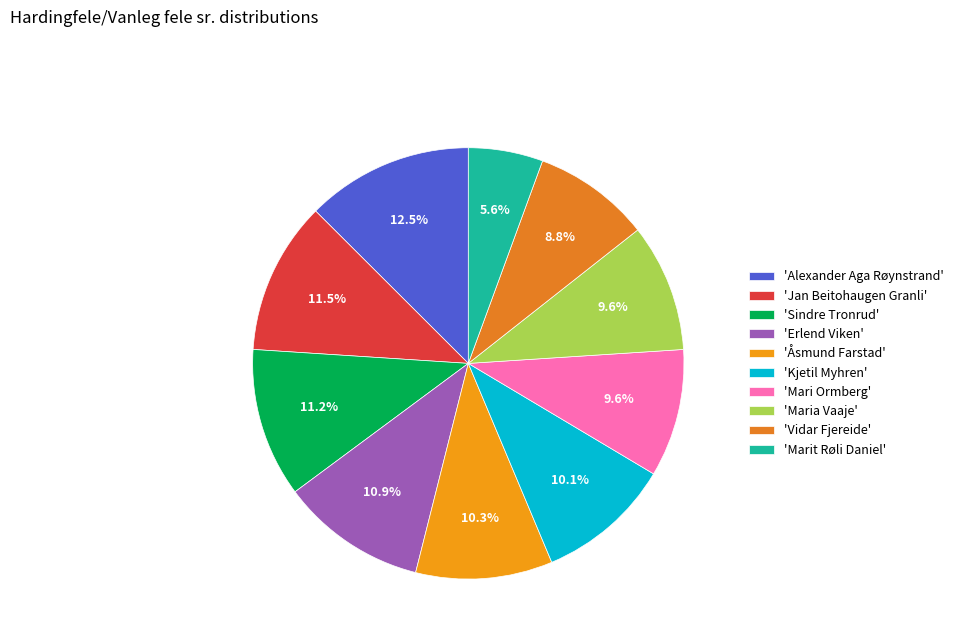

How many slices are in this pie chart?

10